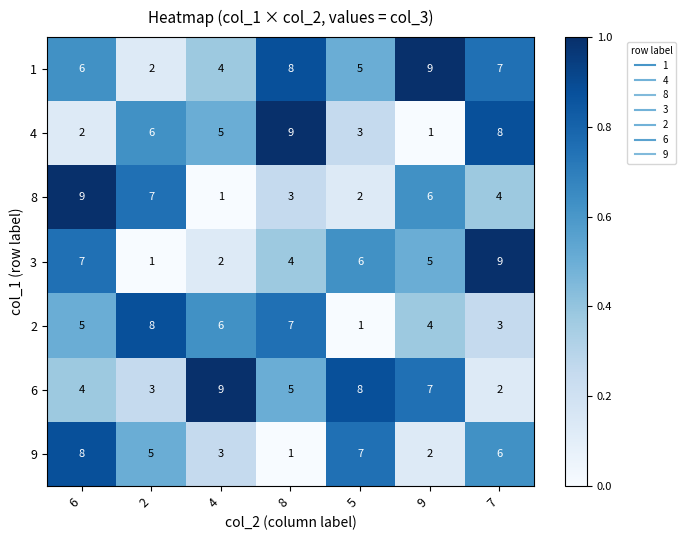

What is the highest value of the 3 series?

9